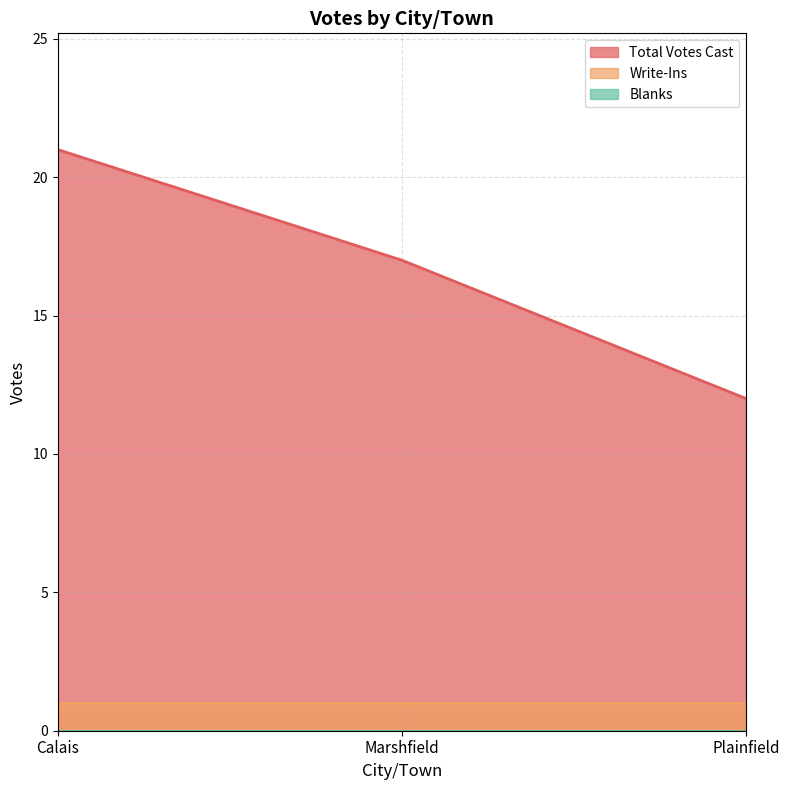

What is the spread (max minus min) of values at Marshfield?

17